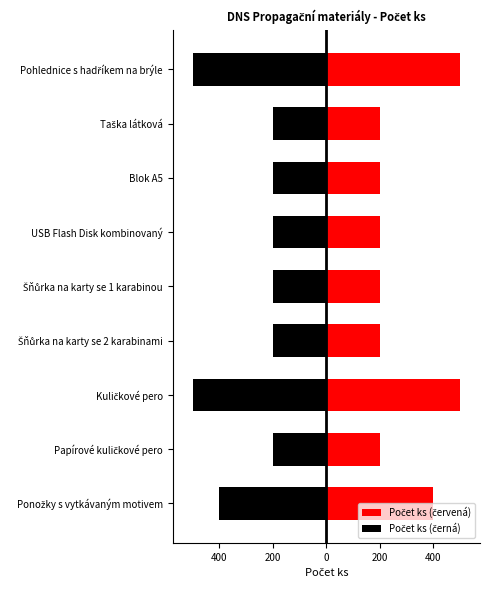

What is the greatest value displayed?

500